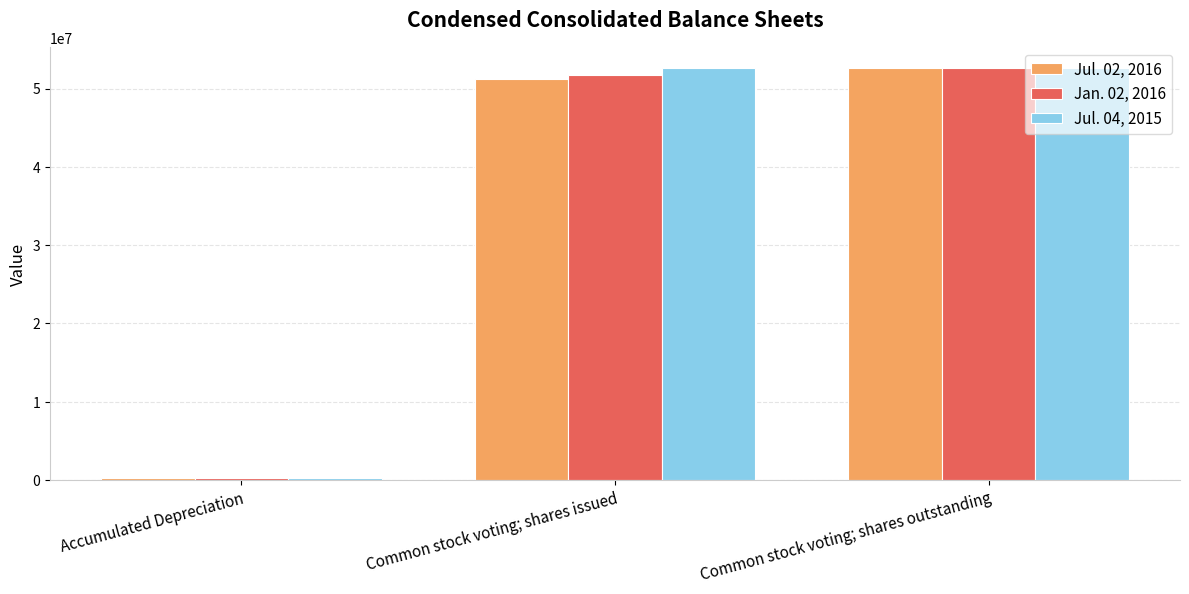

What is the difference between the Jan. 02, 2016 values at Common stock voting; shares issued and Common stock voting; shares outstanding?

851007